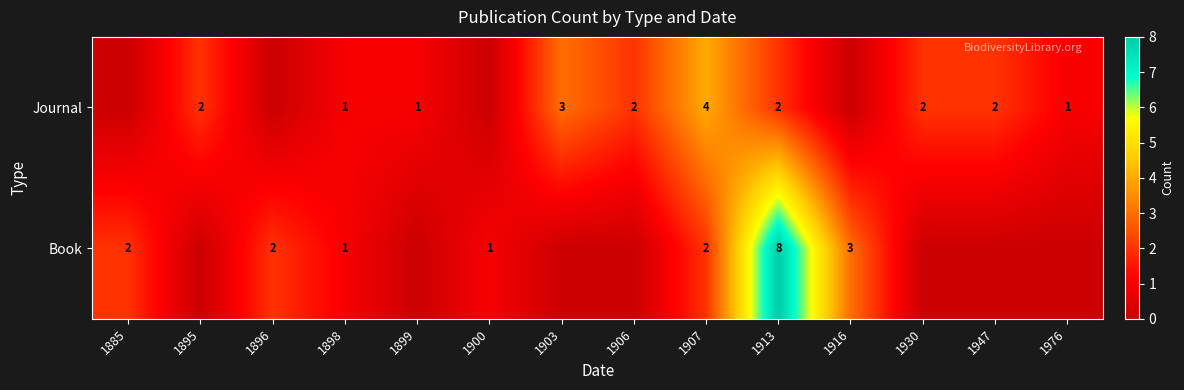

How many distinct data groups are displayed?

2